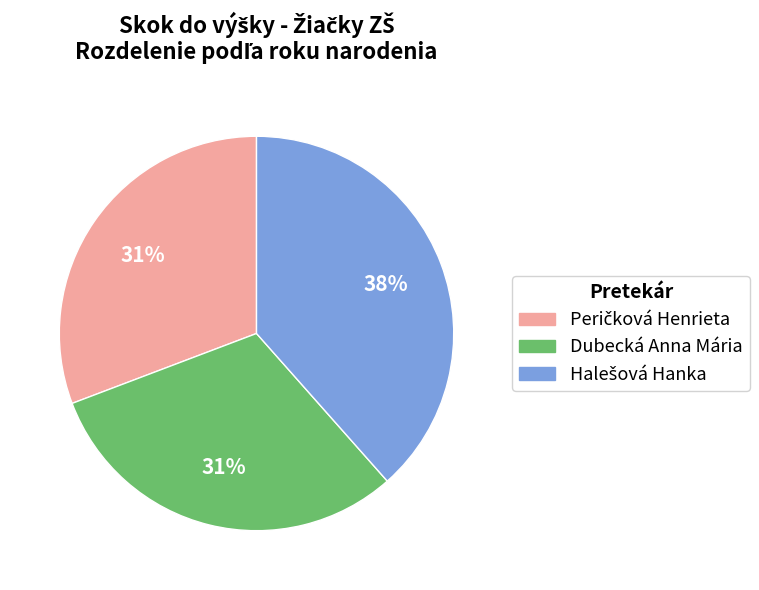

To the nearest percent, what portion does Dubecká Anna Mária represent?

31%